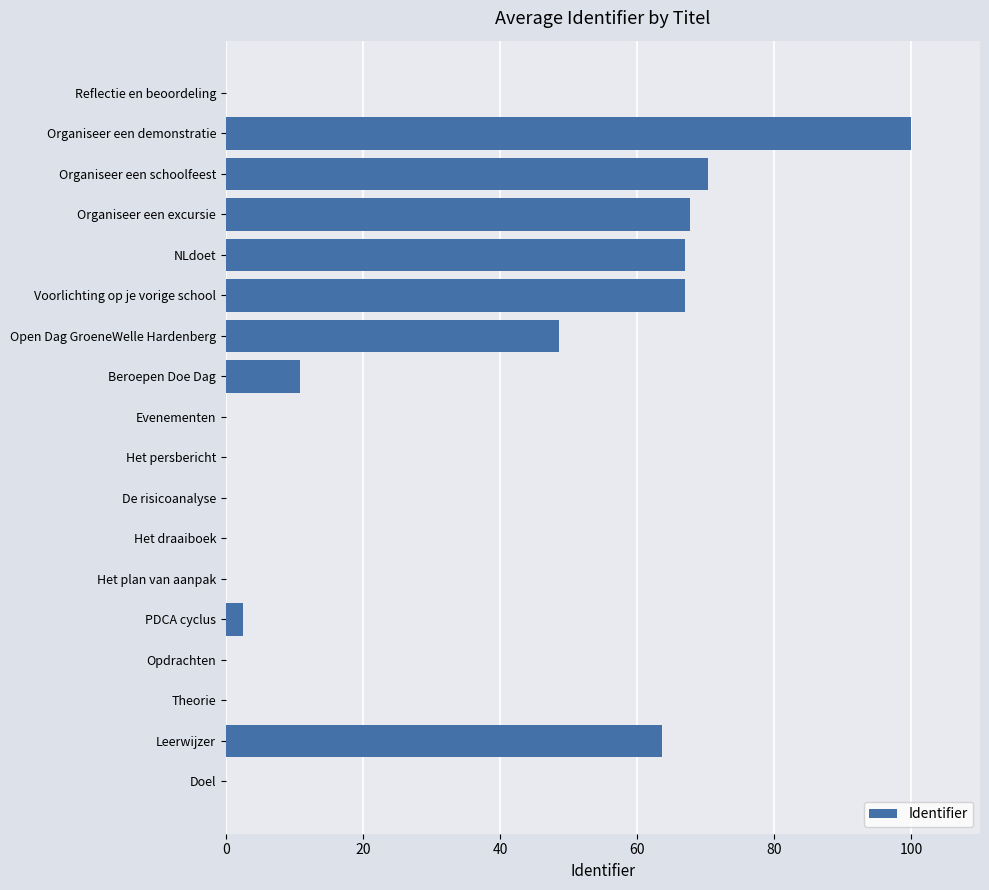

What is the sum of all values?

497.6